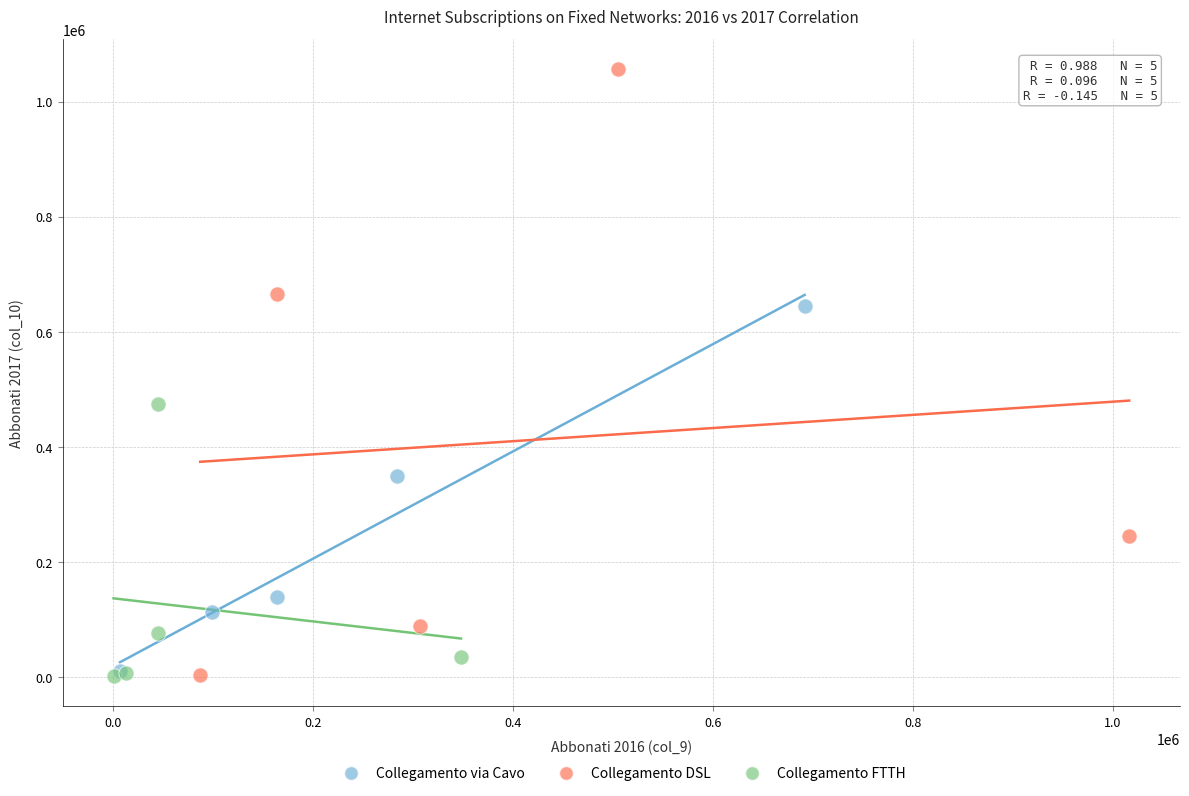

Which series reaches the maximum Y coordinate?

Collegamento DSL